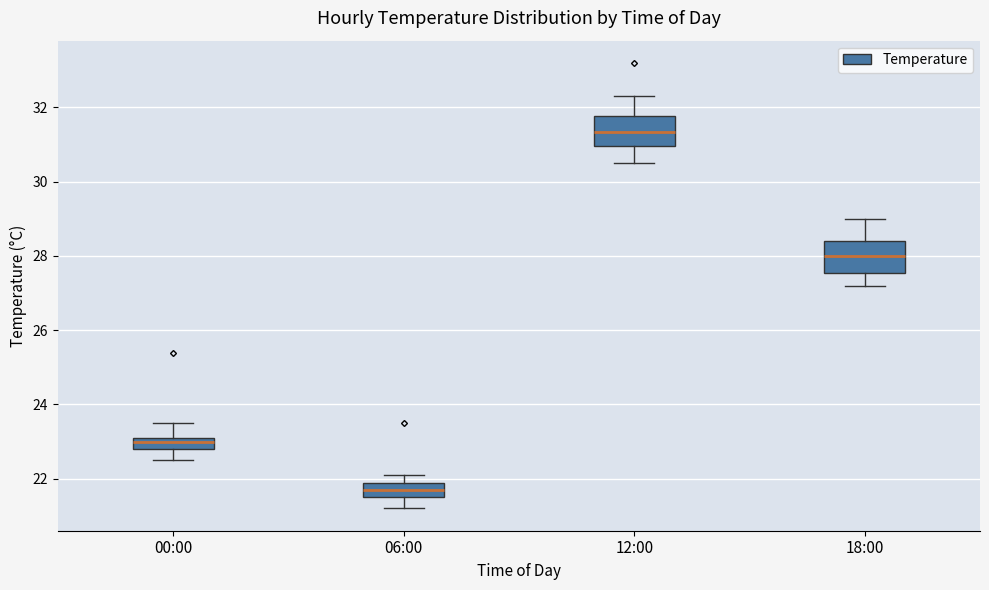

Reading left to right, transcribe this box plot: for each box, give where its median line is, the range the box spans, and where its two whiskers end, as read against the y-axis. The values are not printed on the chart, so give them approximately, as read against the axis.

00:00: median 23.0, box 22.8 to 23.2, whiskers 22.6 to 23.6
06:00: median 21.8 (inside the box), box 21.6 to 21.8, whiskers 21.2 to 22.2
12:00: median 31.4, box 31.0 to 31.8, whiskers 30.6 to 32.4
18:00: median 28.0, box 27.6 to 28.4, whiskers 27.2 to 29.0